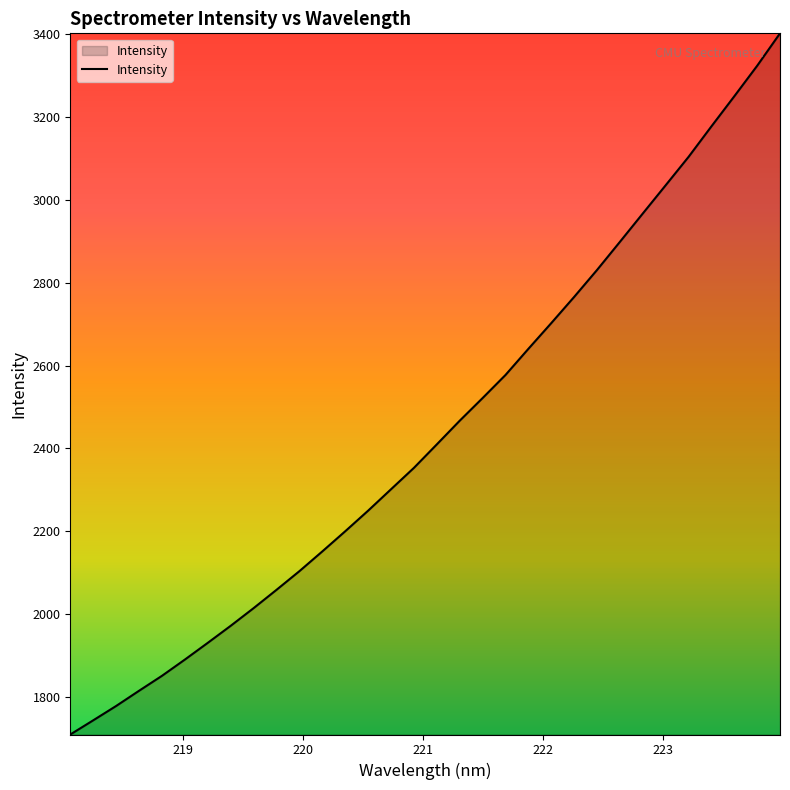

What is the difference between the maximum and minimum values?

1692.9